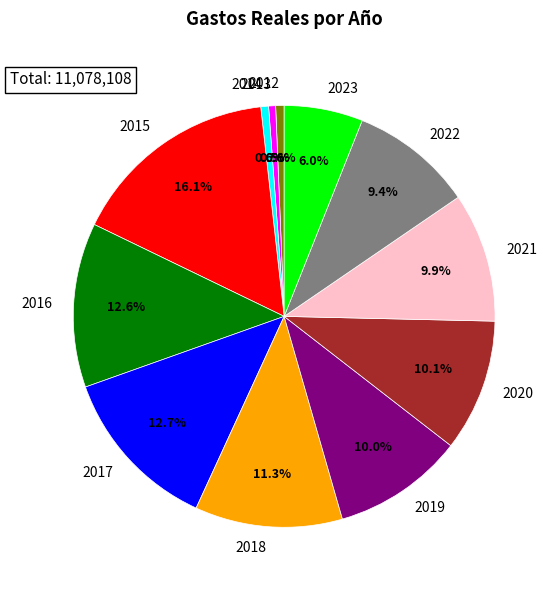

Which category has the biggest portion of the pie?

2015